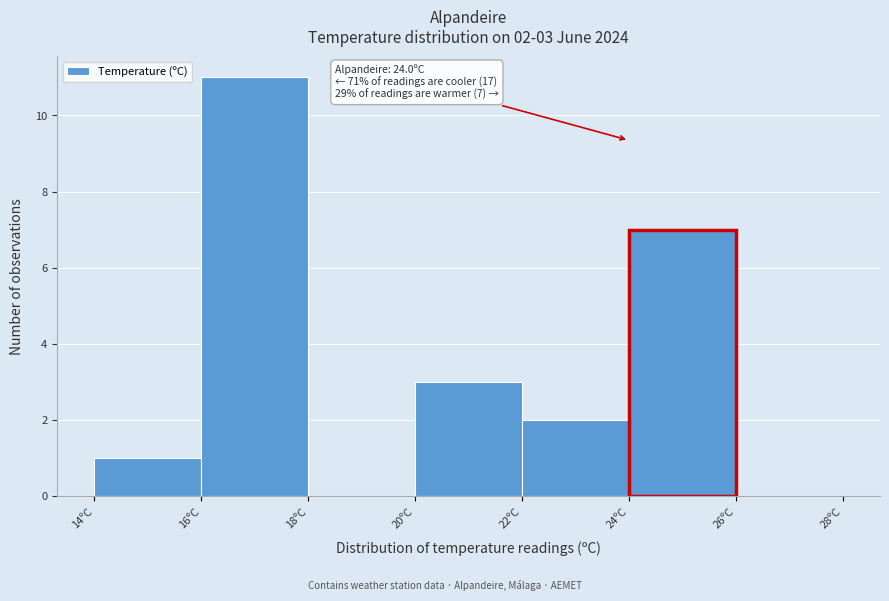

Over which range of the x-axis is the bar tallest?

16 to 18